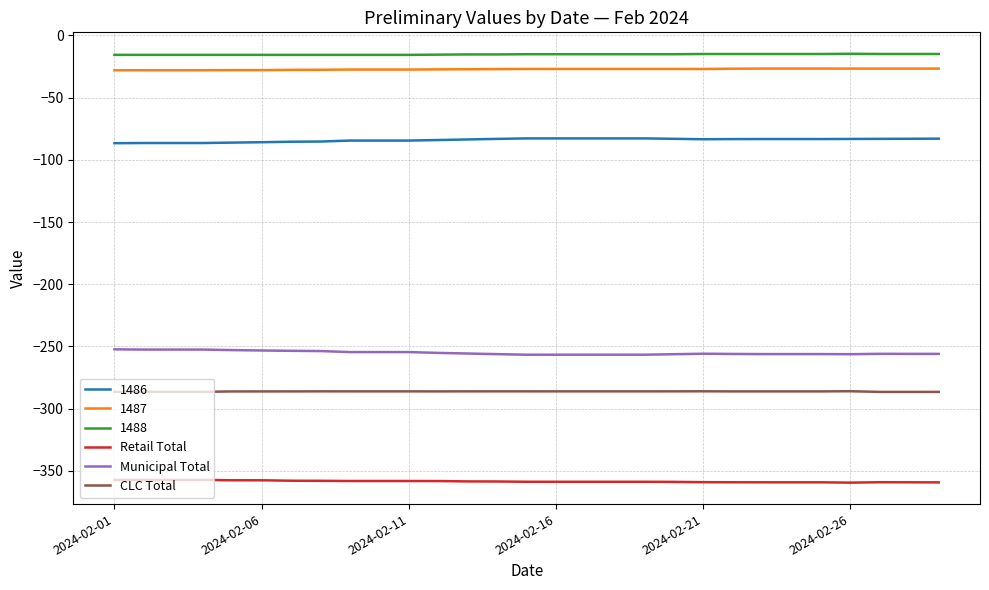

What is the maximum value for Retail Total?

-357.2